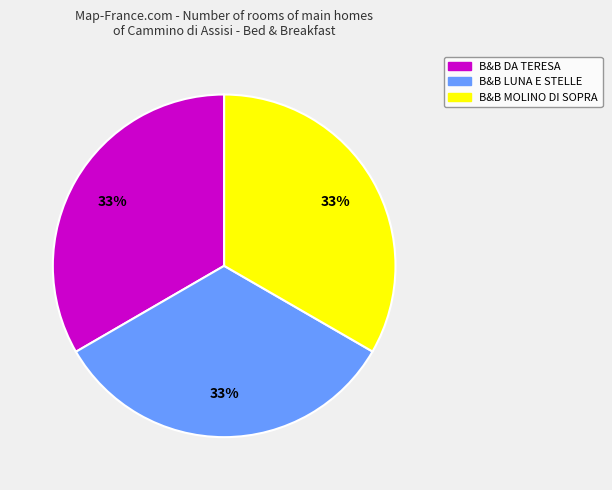

Do B&B DA TERESA and B&B MOLINO DI SOPRA together represent more than half of the pie?

Yes